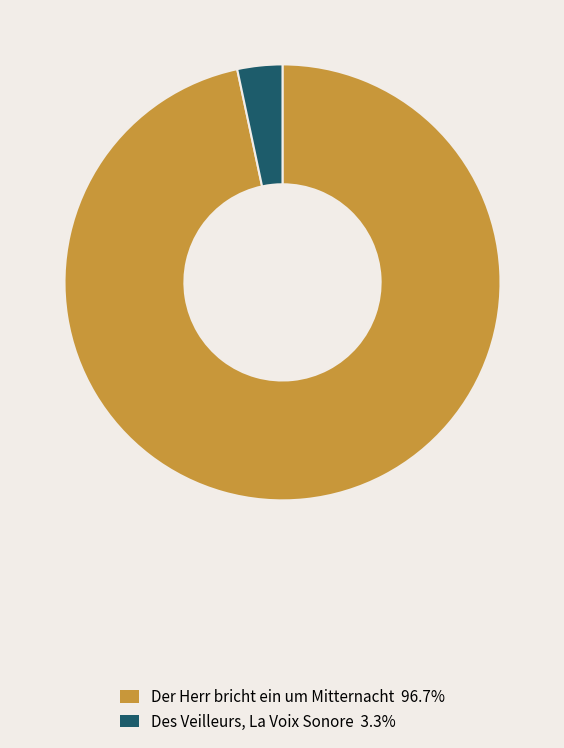

Do Der Herr bricht ein um Mitternacht and Des Veilleurs, La Voix Sonore together represent more than half of the pie?

Yes